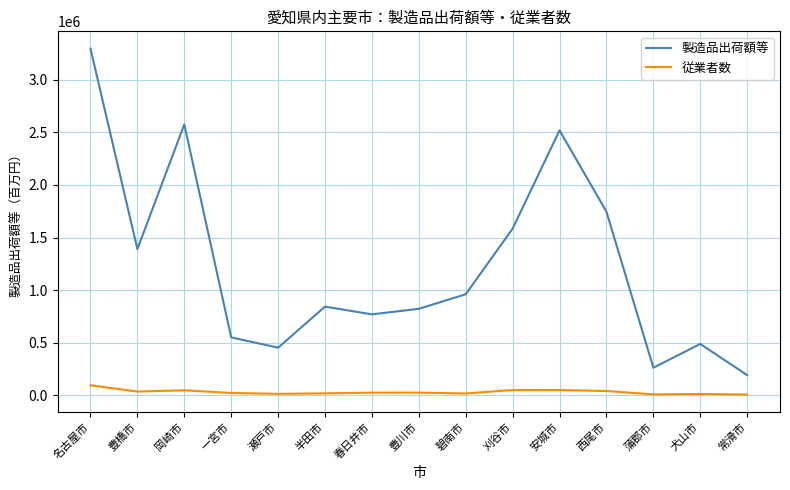

At which label does 製造品出荷額等 reach its peak?

名古屋市